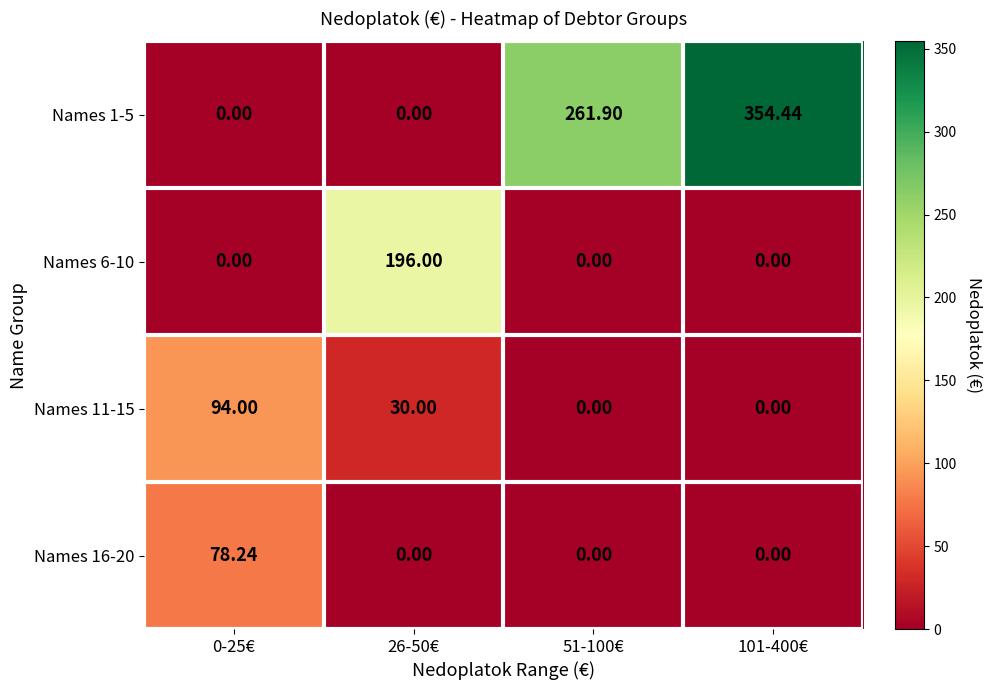

Is the value of Names 1-5 at 101-400€ greater than the value of Names 6-10 at 26-50€?

Yes